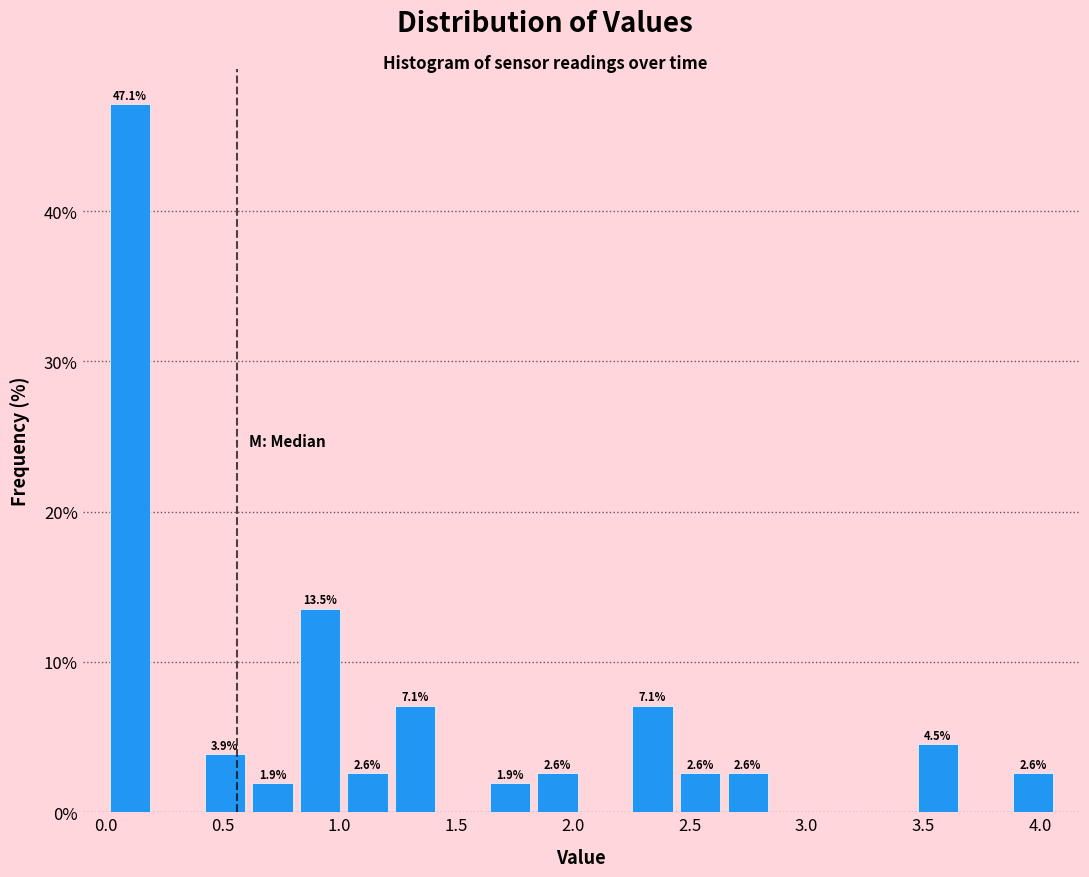

Which range on the x-axis has the tallest bar?

0.00 to 0.20